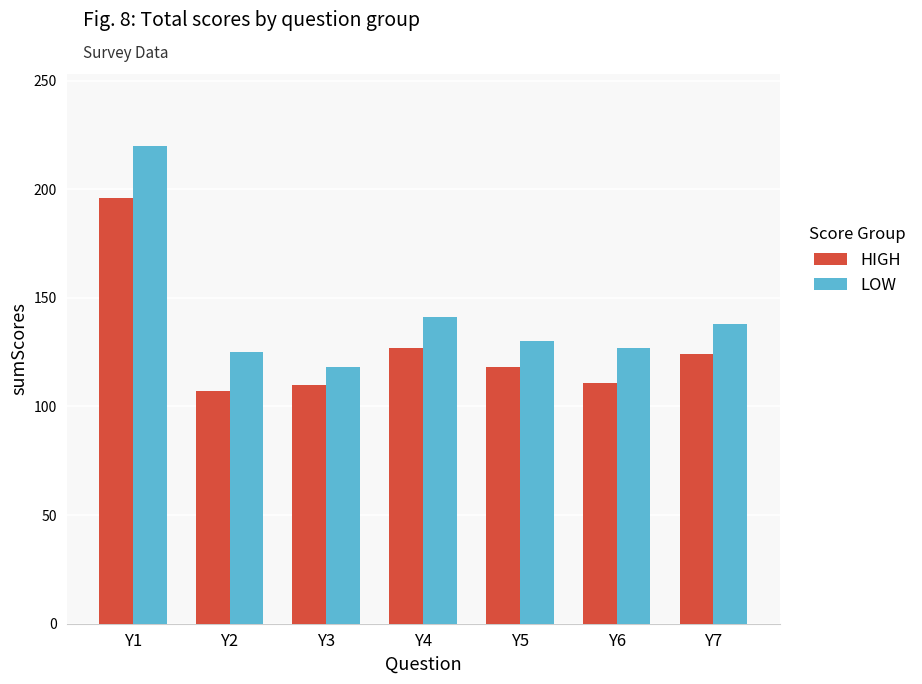

Does the chart contain any negative values?

No